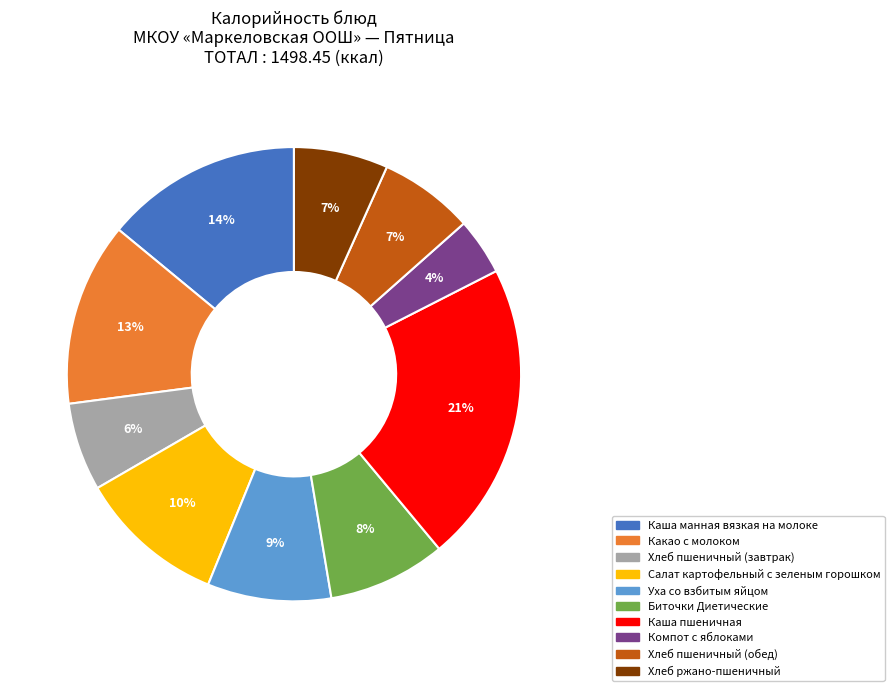

The Компот с яблоками slice represents 4% of the pie. True or false?

True